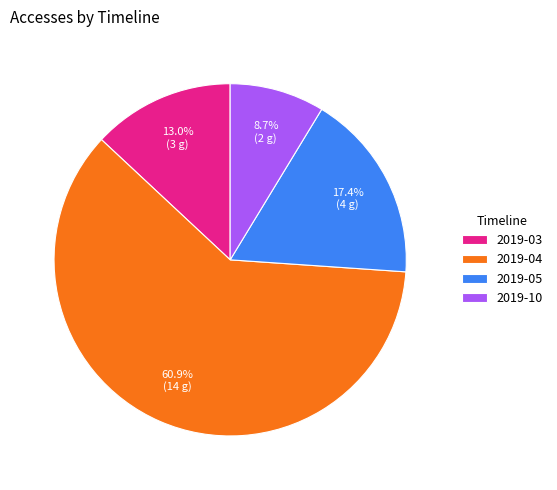

Which category accounts for the majority?

2019-04